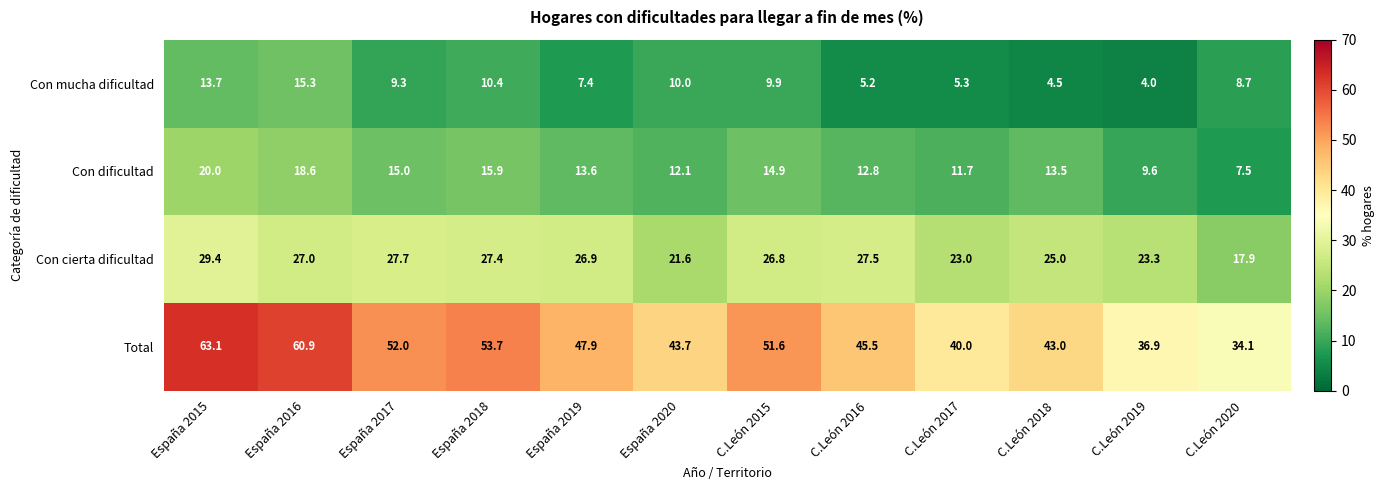

What is the difference between the maximum and minimum values in the Con dificultad series?

12.5